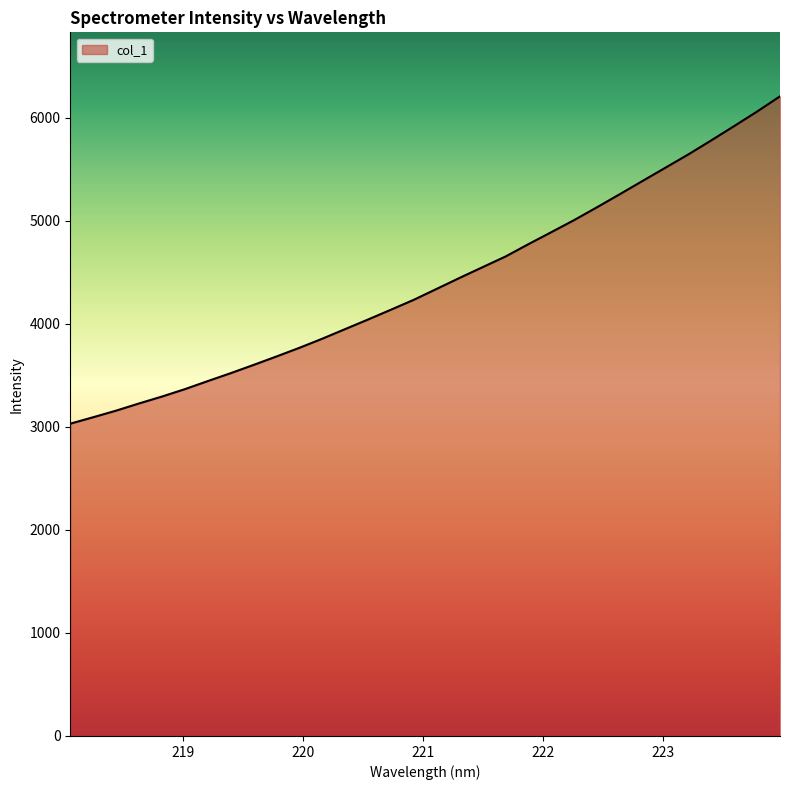

What is the minimum value shown in the chart?

3031.7